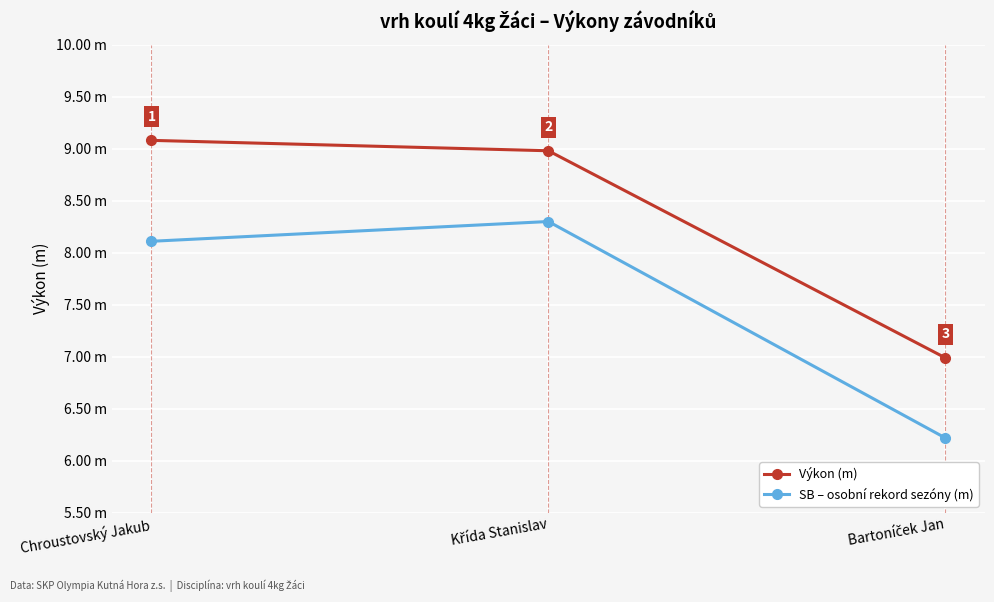

What is the label of the 1st point from the left?

Chroustovský Jakub